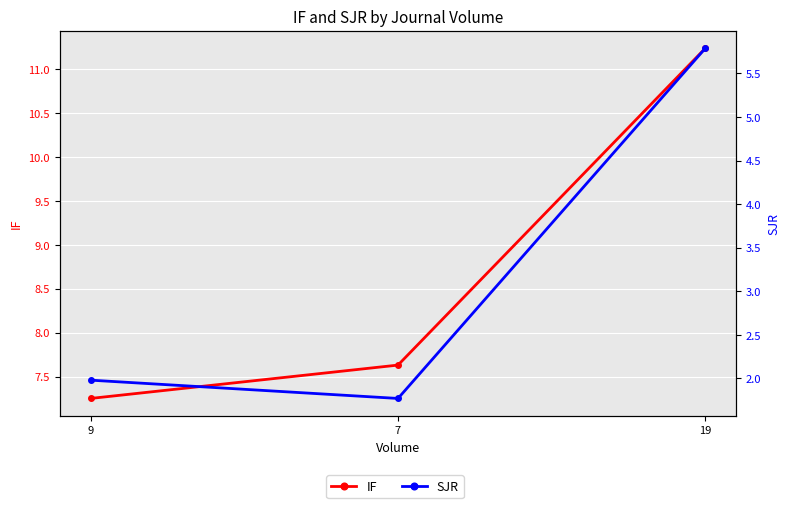

Rank the series at 9 from lowest to highest value.

SJR, IF